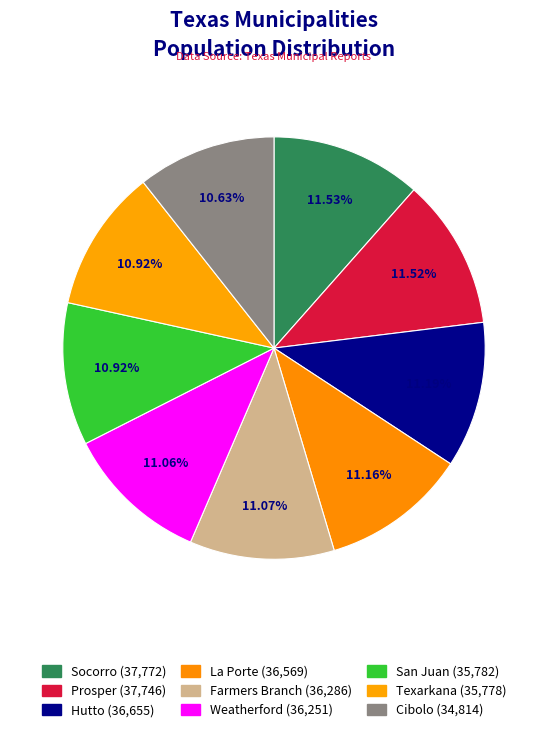

To the nearest percent, what percentage of the pie is La Porte?

11%